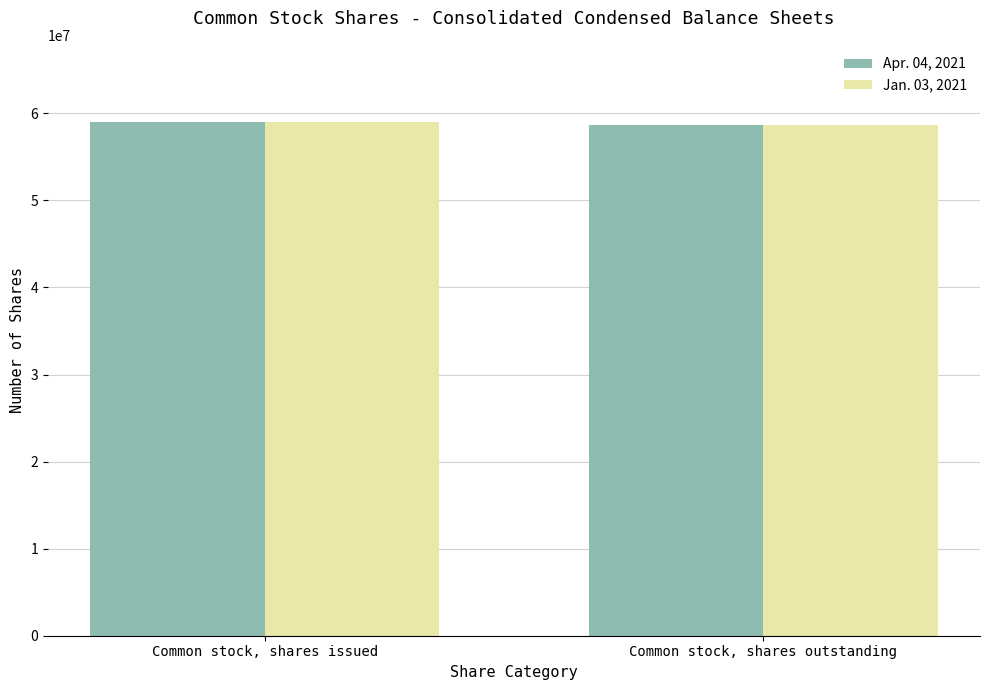

Rank the categories by Apr. 04, 2021 value from highest to lowest.

Common stock, shares issued, Common stock, shares outstanding